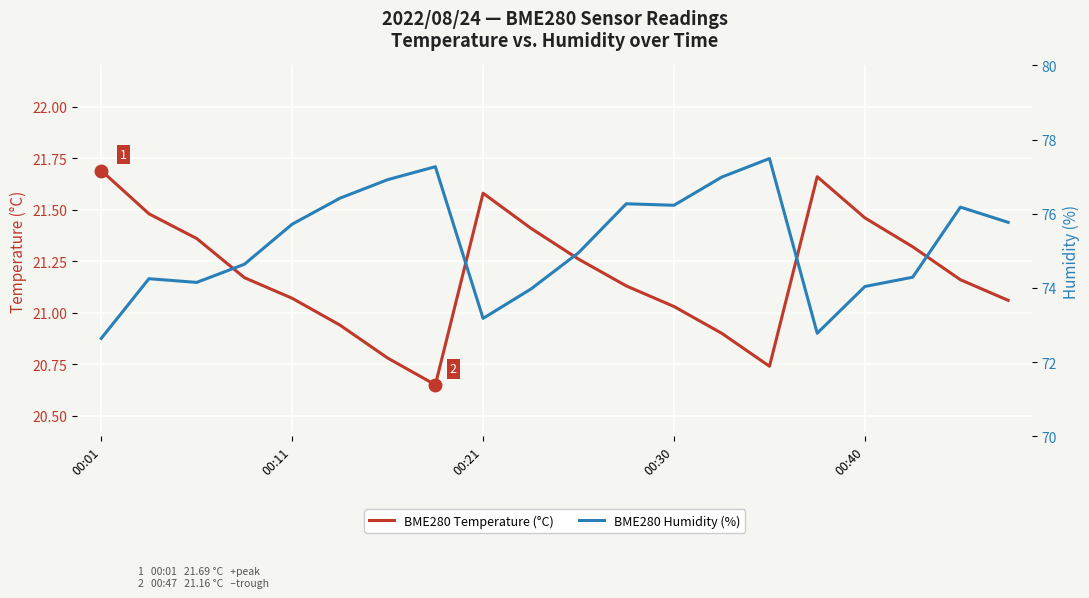

At which category does BME280 Temperature (°C) reach its first local peak?

00:21